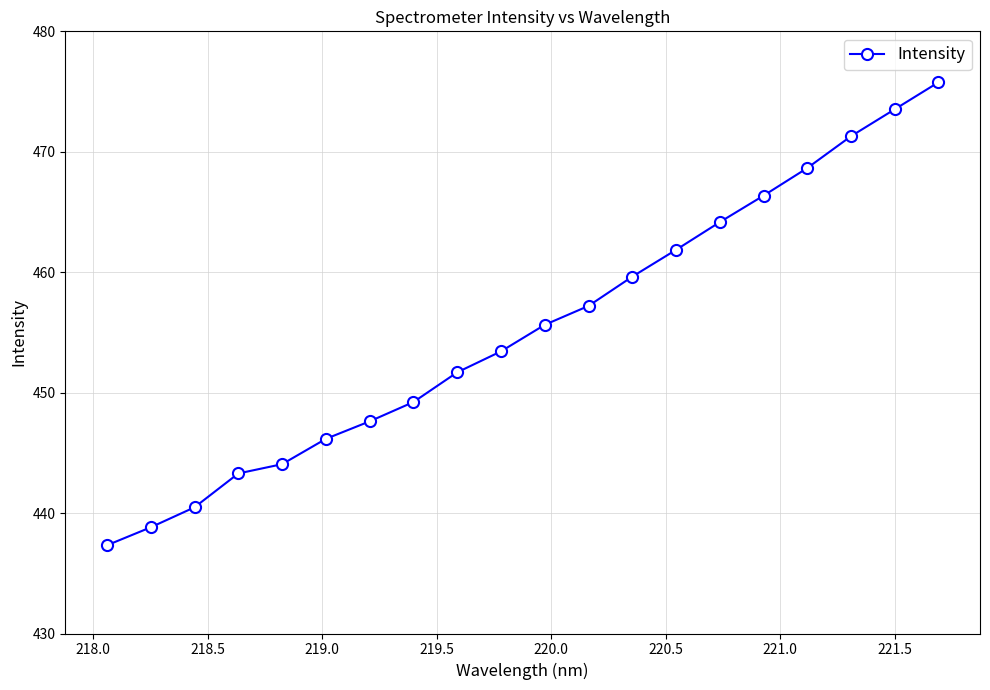

What is the average value?

455.3